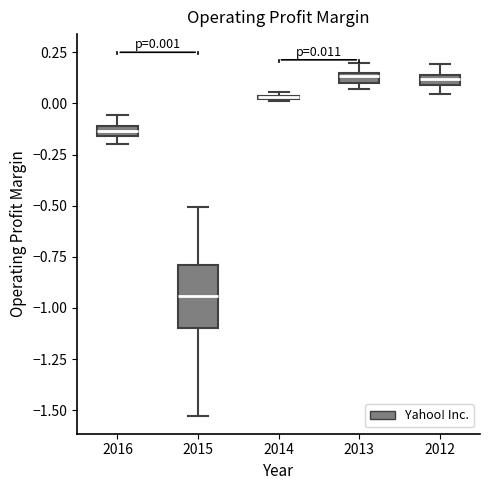

Comparing the boxes themselves (not the whiskers), which one is the tallest?

2015